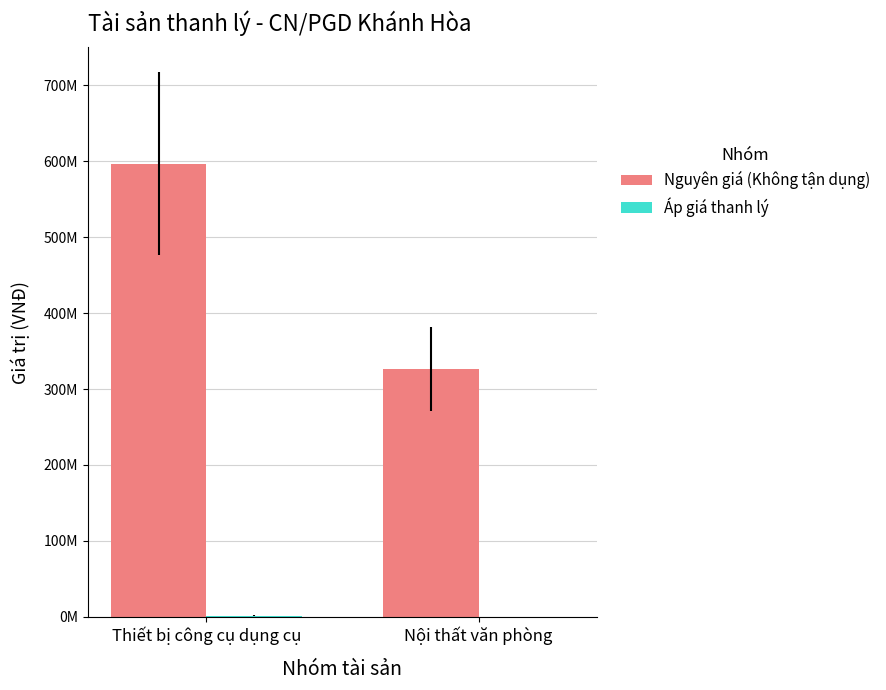

Are the bars horizontal?

No